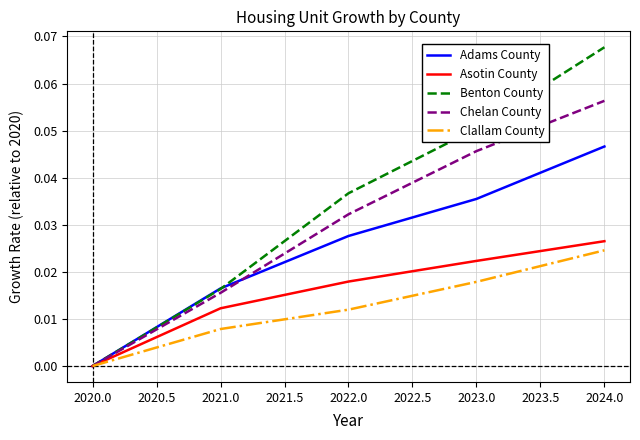

What position from the right is 2021.0?

4